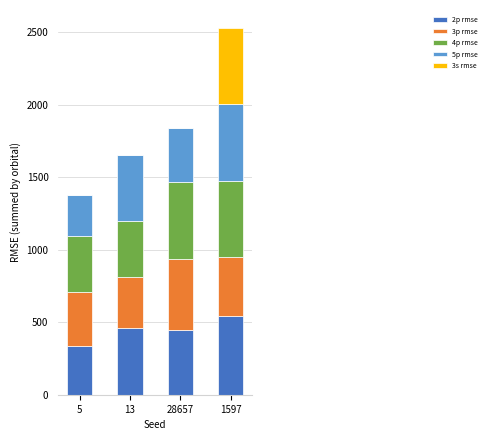

What is the total value across all series at 1597?

2527.7